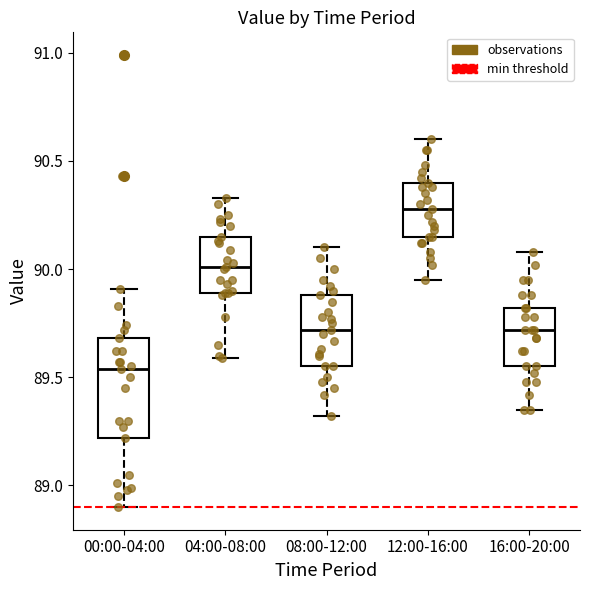

Comparing the boxes themselves (not the whiskers), which one is the tallest?

00:00-04:00